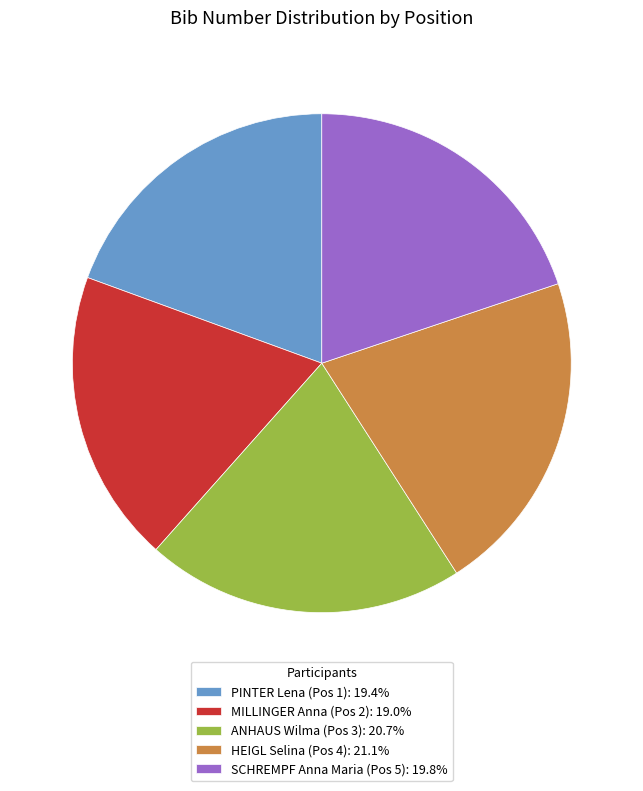

Combined, do SCHREMPF Anna Maria (Pos 5) and PINTER Lena (Pos 1) account for over 50%?

No